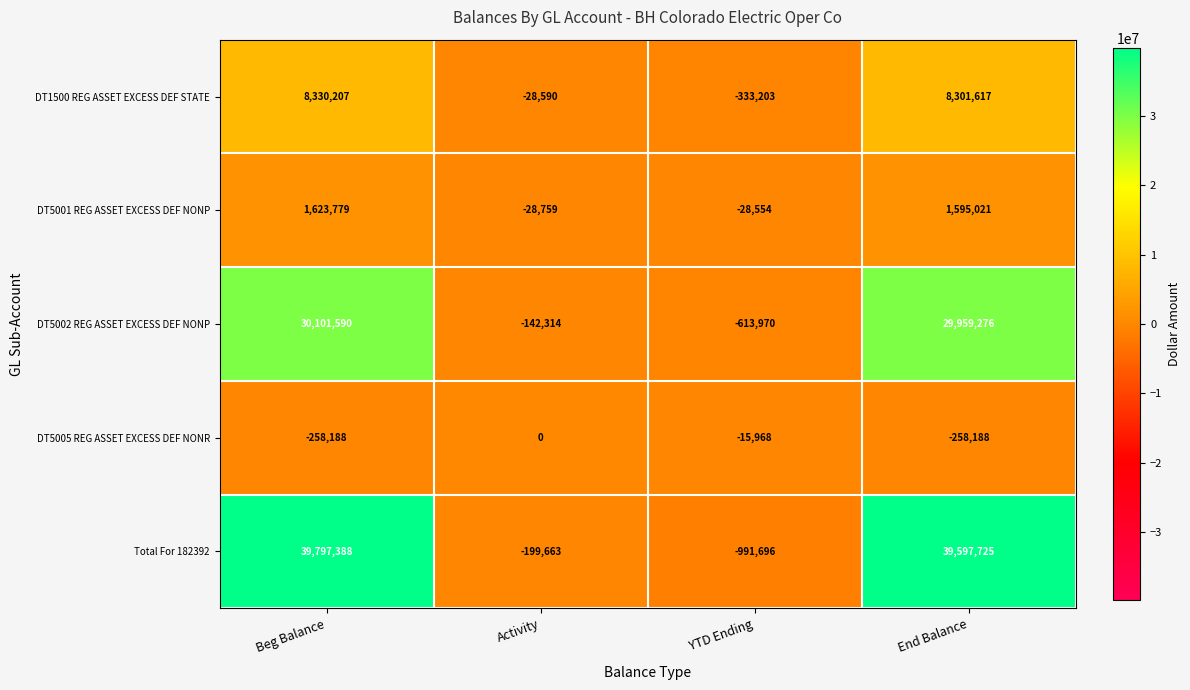

How many values in the DT5002 REG ASSET EXCESS DEF NONP series are below 29959276?

2